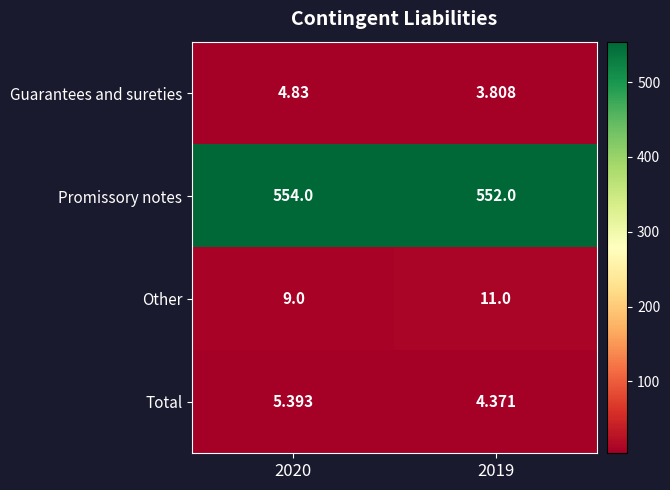

List the series in order of their peak value, lowest first.

Guarantees and sureties, Total, Other, Promissory notes